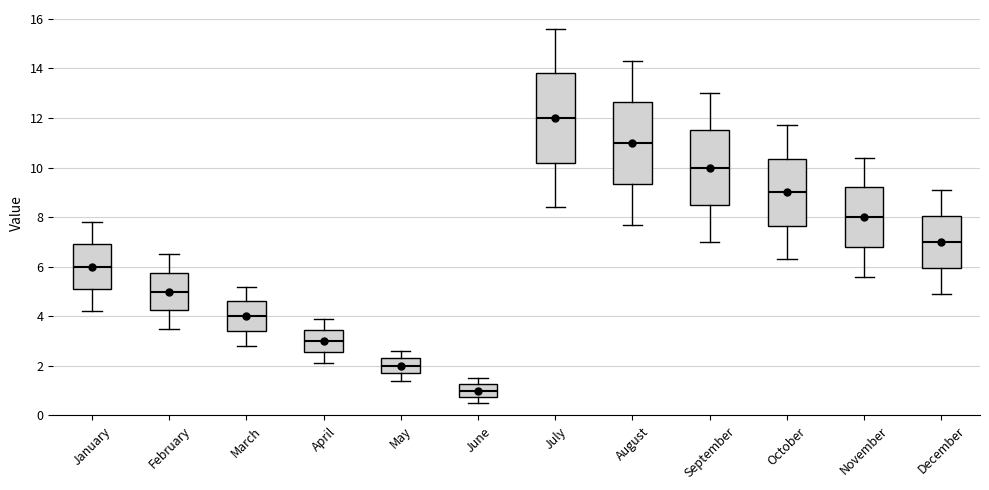

Which box has the lowest median line?

June